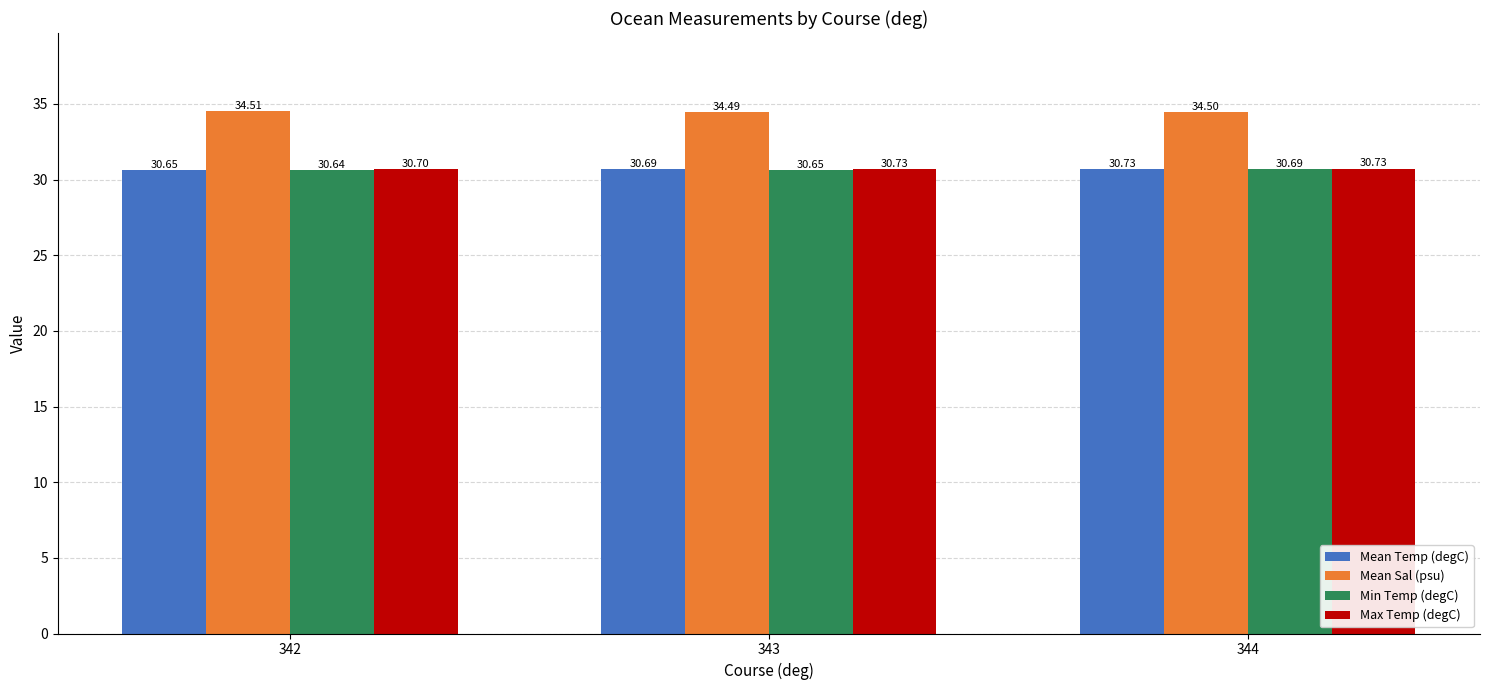

True or false: Max Temp (degC) has a value of 30.7 at 343.

True